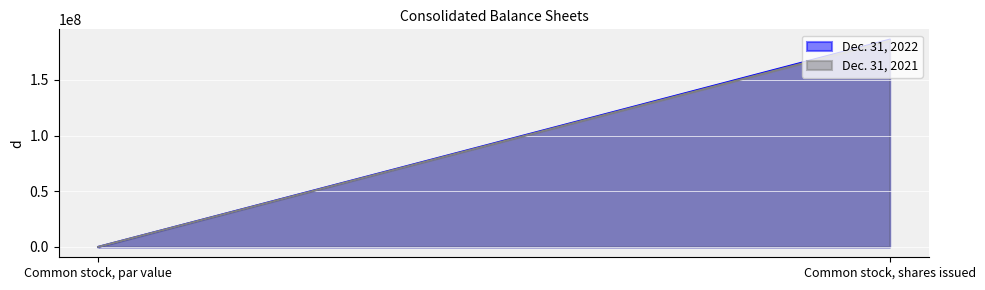

What is the label of the 1st point from the right?

Common stock, shares issued